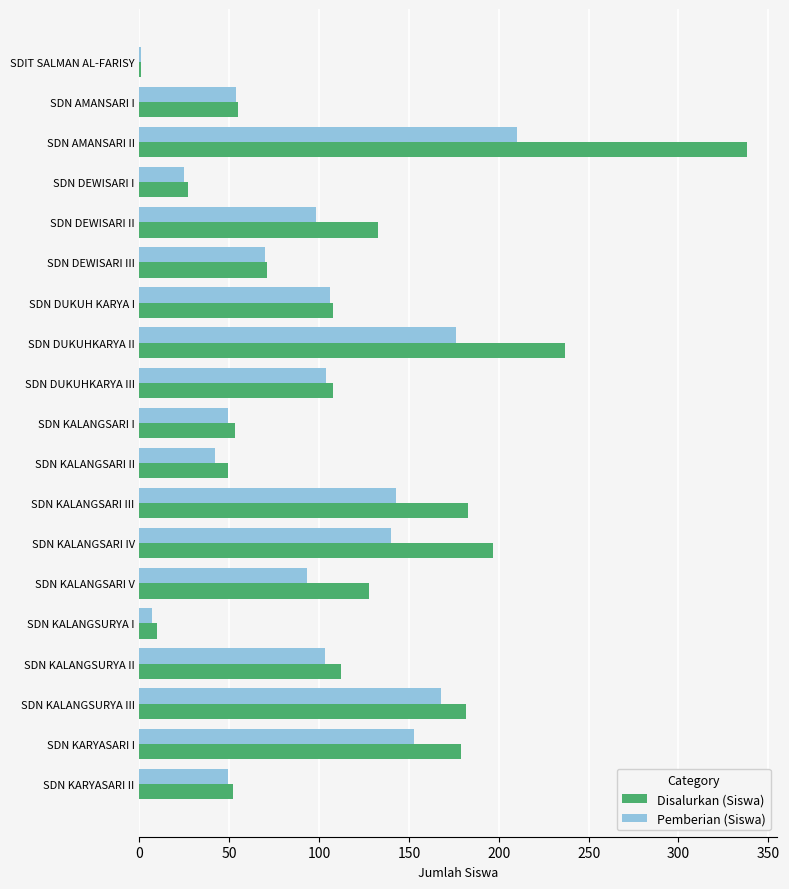

Is the value of Pemberian (Siswa) at SDN KALANGSARI III greater than the value of Disalurkan (Siswa) at SDN KALANGSURYA II?

Yes